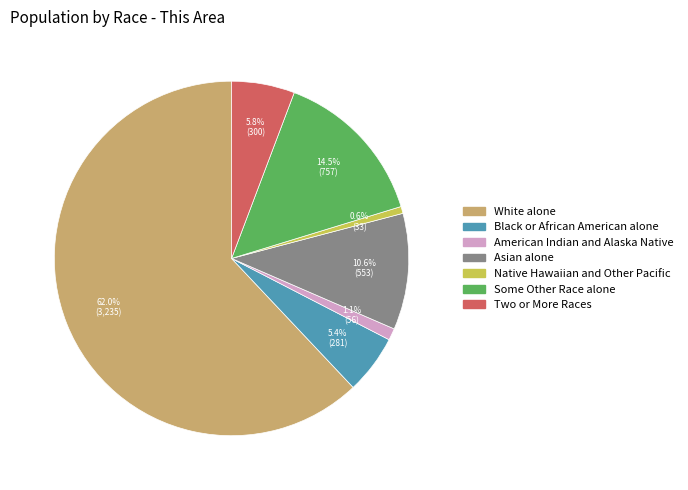

True or false: Native Hawaiian and Other Pacific accounts for 11% of the total.

False